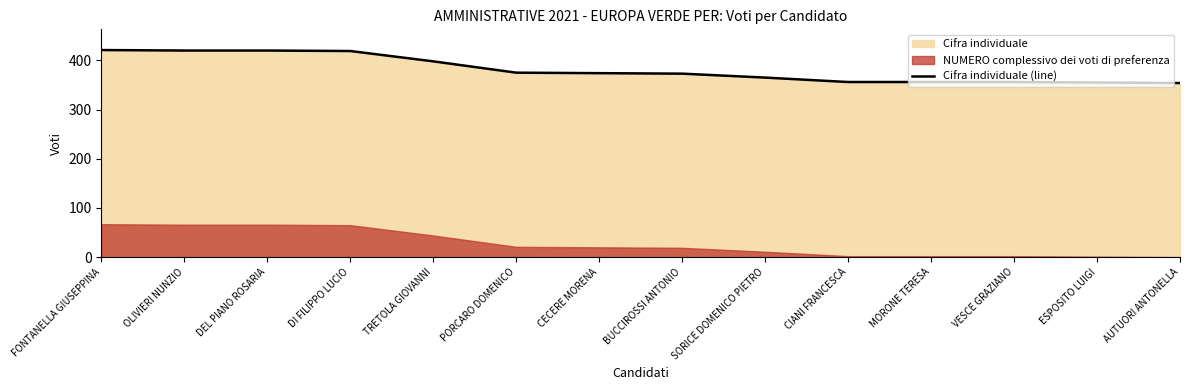

Between VESCE GRAZIANO and CIANI FRANCESCA, which is larger?

VESCE GRAZIANO